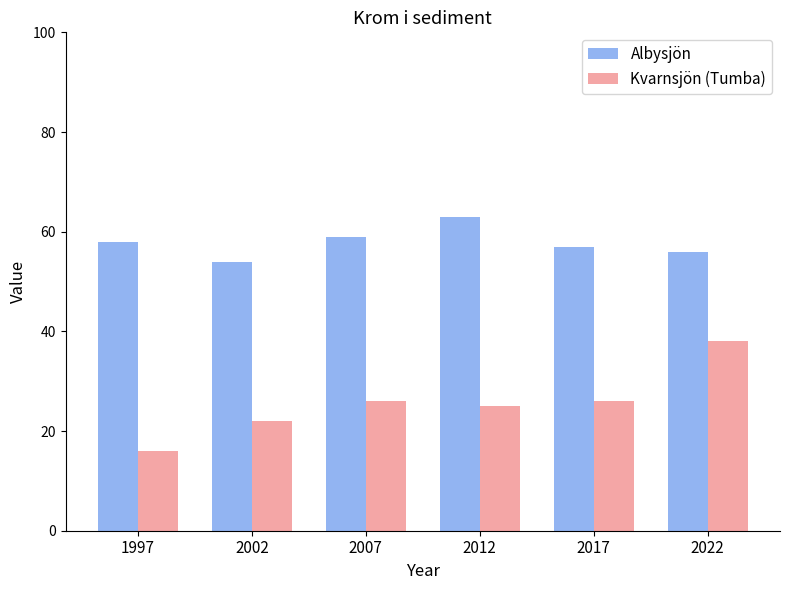

Reading left to right, transcribe all the data shown in this chart.

Albysjön: 58	54	59	63	57	56
Kvarnsjön (Tumba): 16	22	26	25	26	38